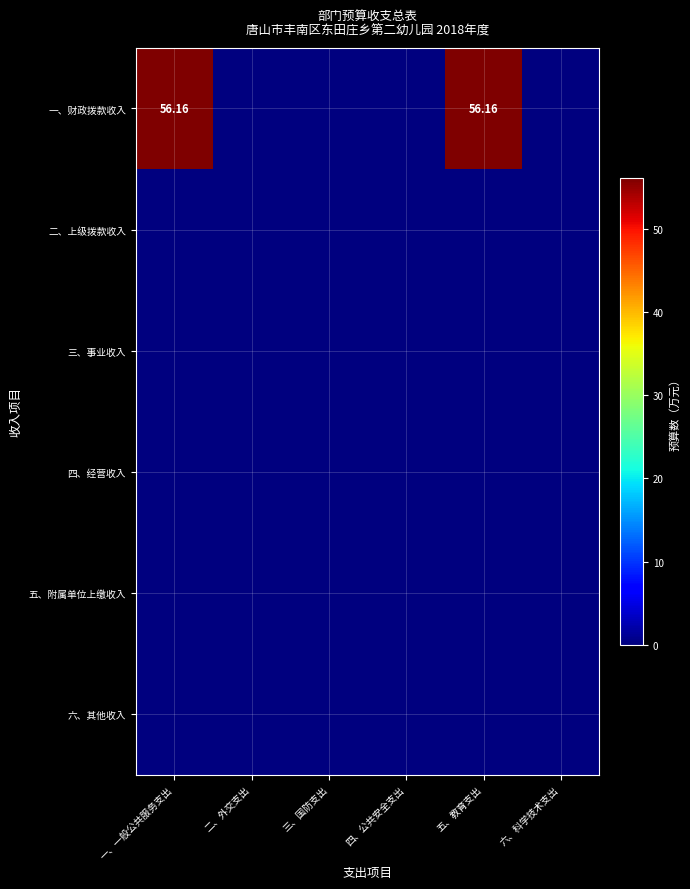

Which category has the lowest value in the 六、其他收入 series?

一、一般公共服务支出